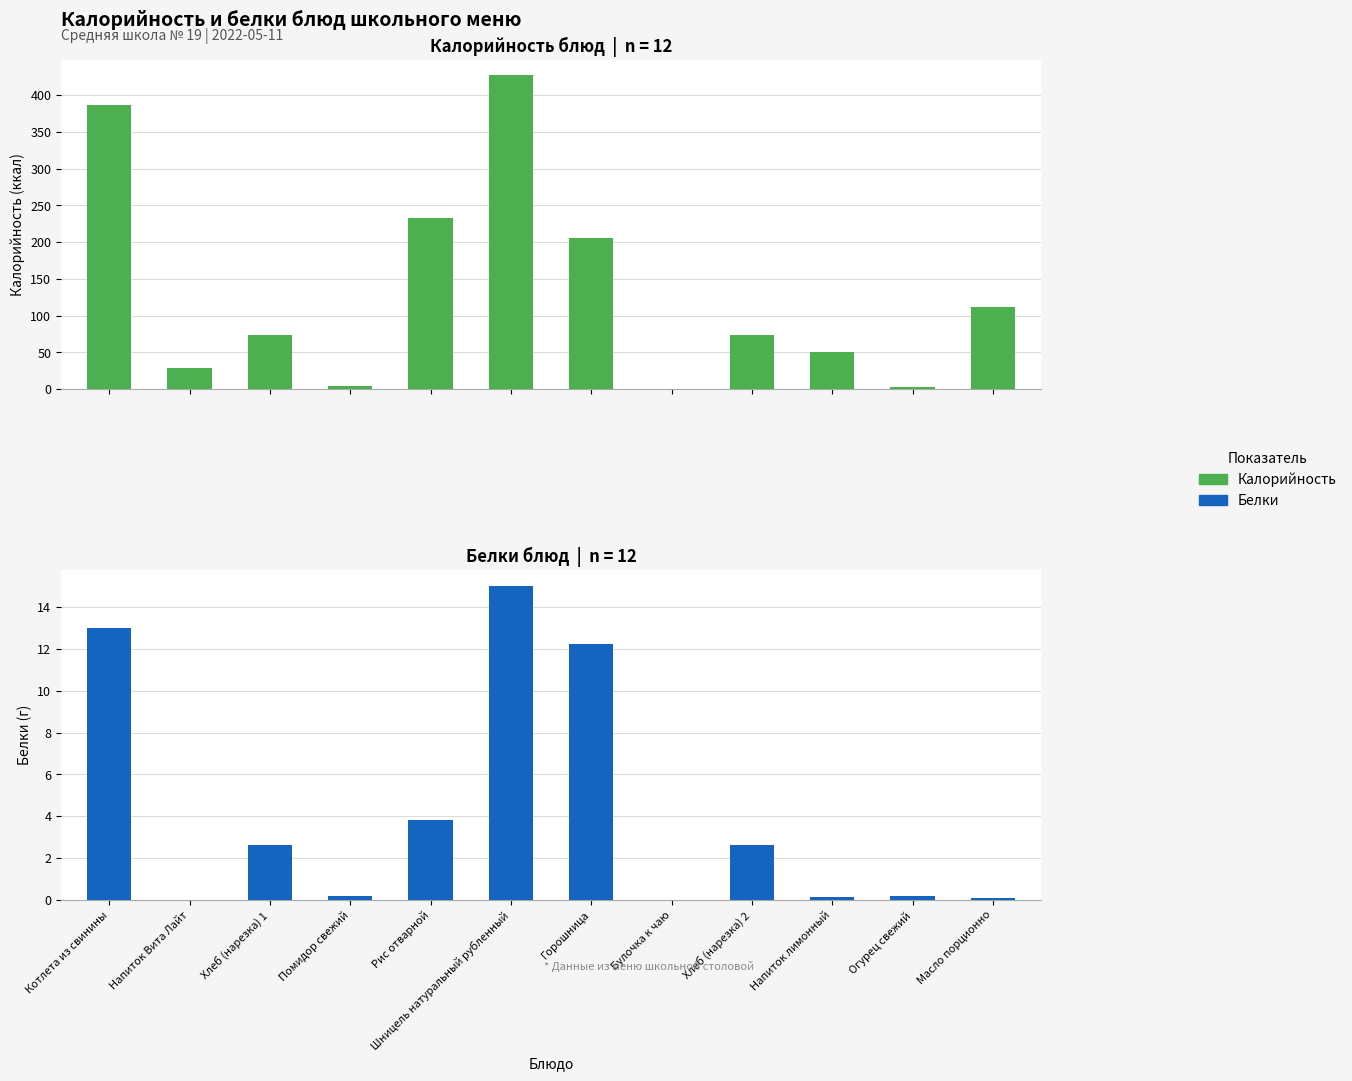

What is the sum of the Белки values at Напиток лимонный and Булочка к чаю?

0.1